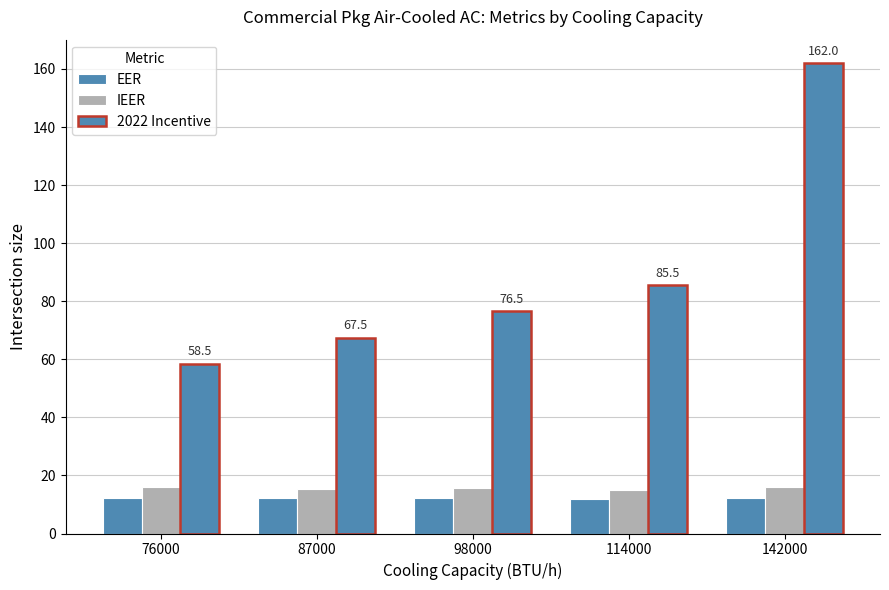

What is the greatest value displayed?

162.0